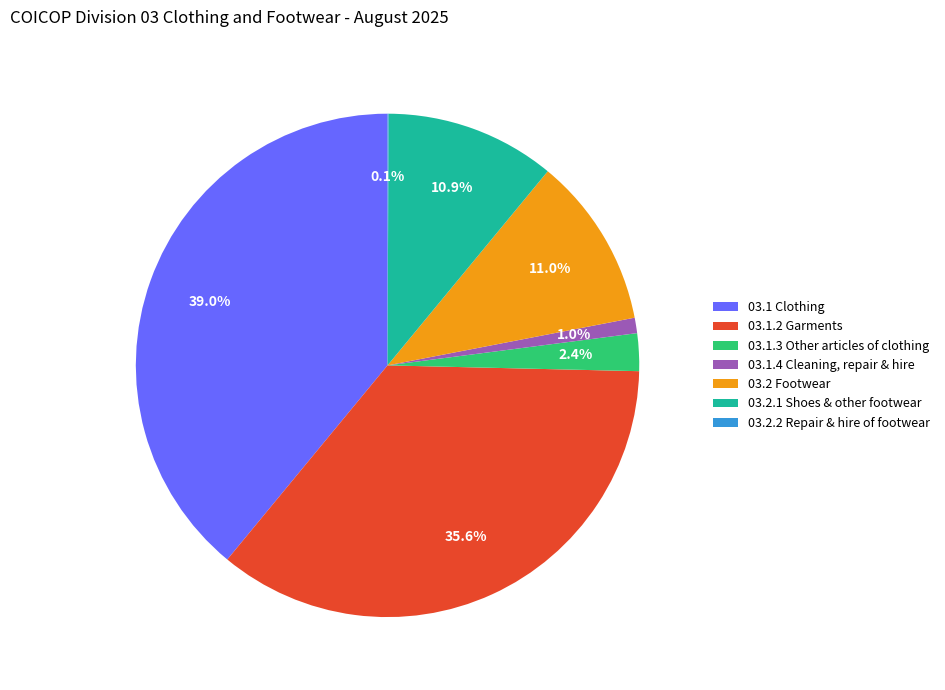

To the nearest percent, what percentage of the pie is 03.2.1 Shoes & other footwear?

11%